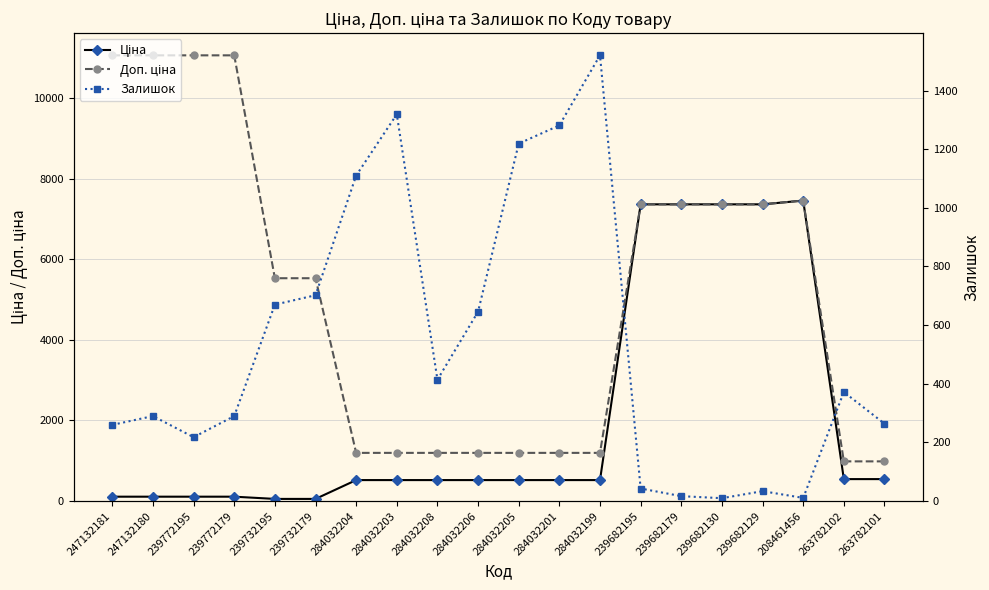

True or false: Доп. ціна and Ціна cross at least once.

False